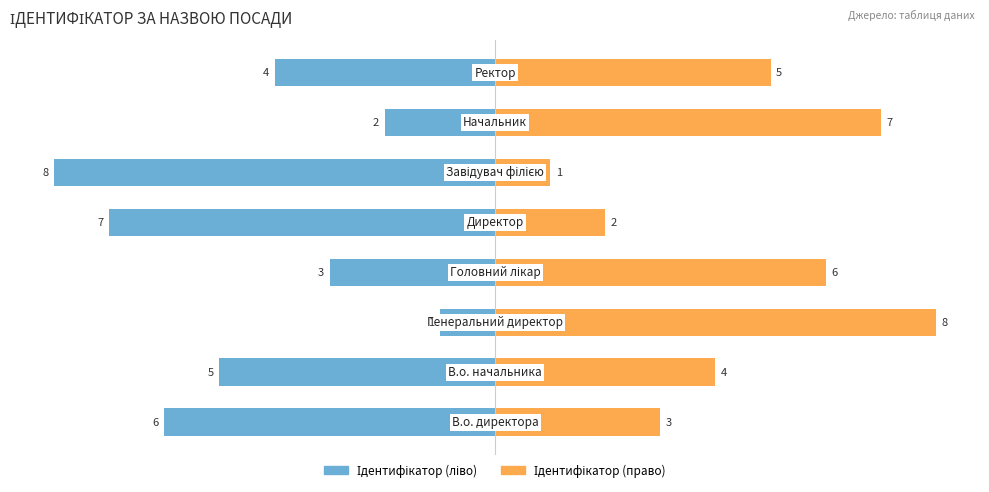

Rank the series by their average value, from highest to lowest.

Ідентифікатор (право), Ідентифікатор (ліво)